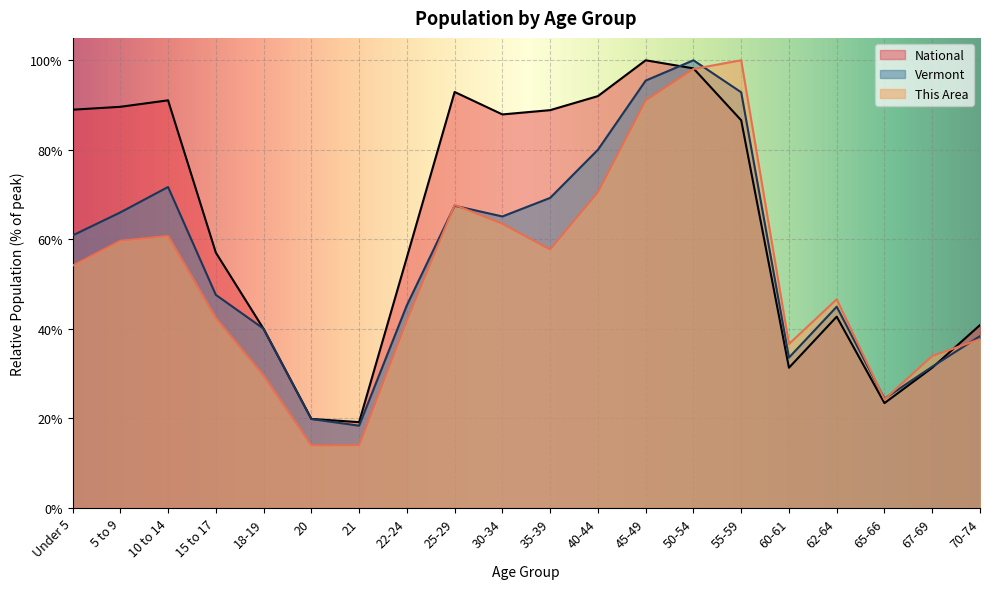

What is the total value across all series at 10 to 14?

223.5